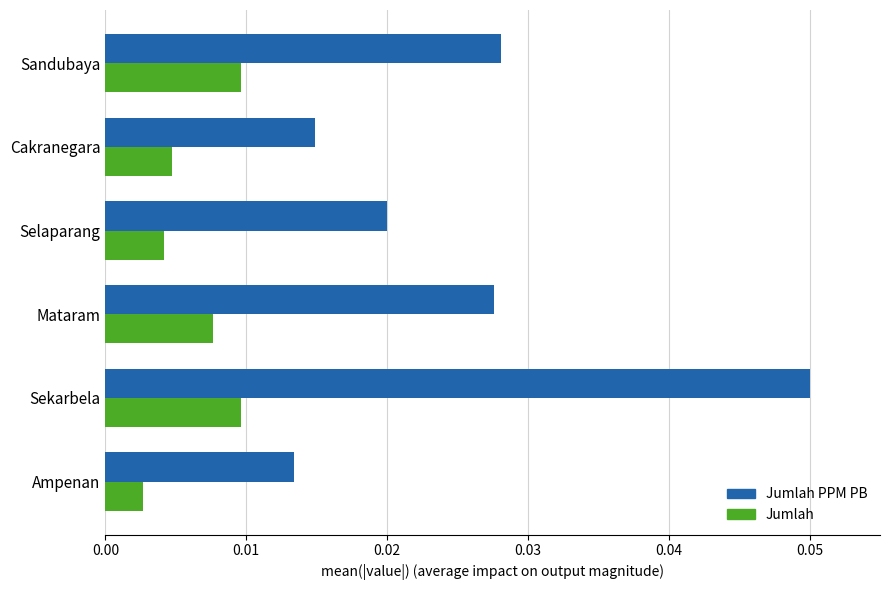

List the series in order of their peak value, lowest first.

Jumlah, Jumlah PPM PB